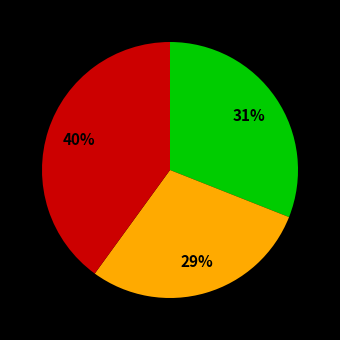

How many segments does this pie chart have?

3